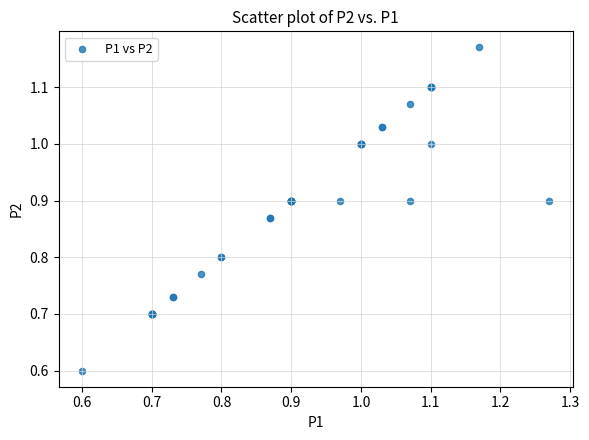

What Y value in the scatter plot is closest to 0?

0.6